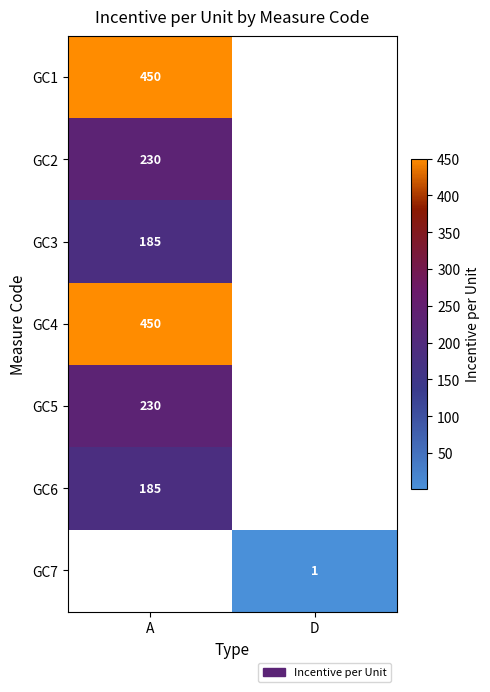

At which category does the chart reach its peak across all series?

A